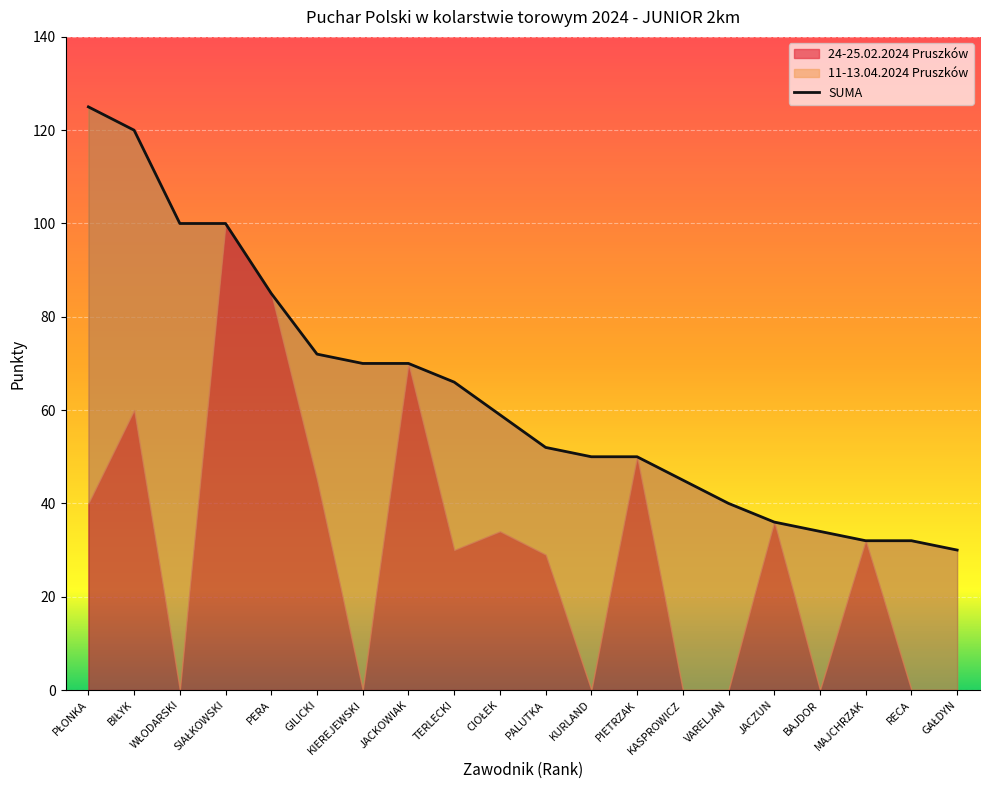

What is the value of the 10th point from the left?

59